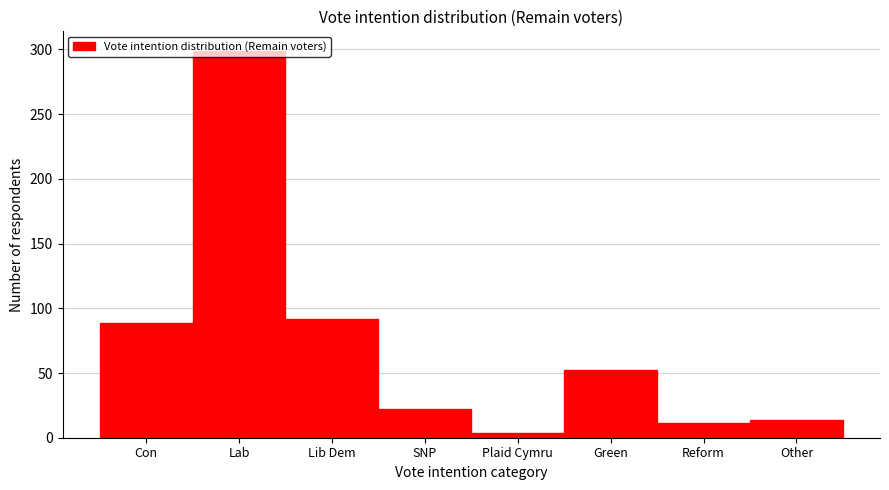

True or false: the data shows 8 at SNP.

False